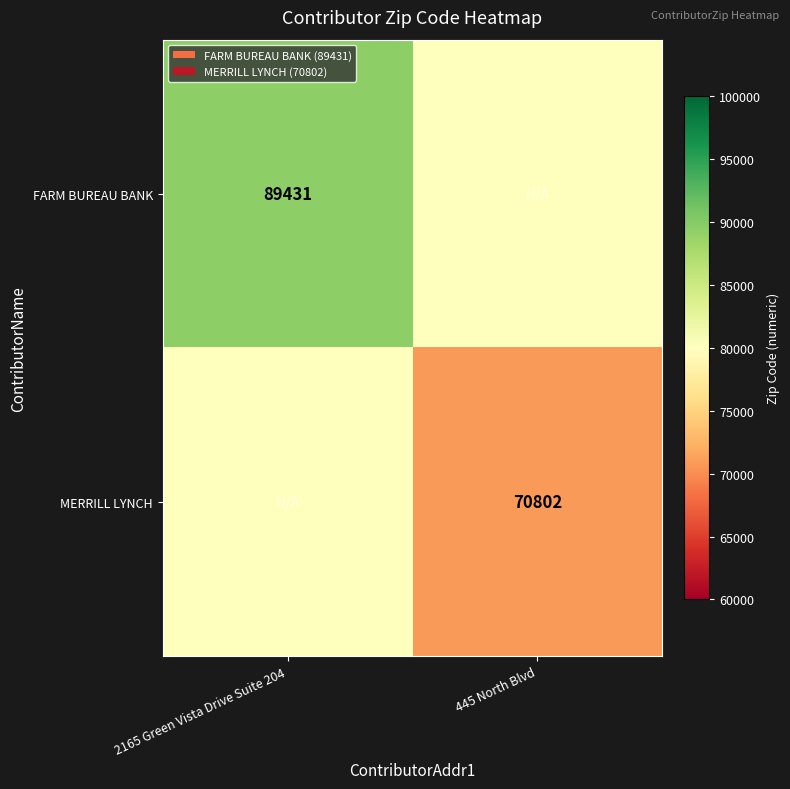

The FARM BUREAU BANK series shows 89431.0 at 2165 Green Vista Drive Suite 204. True or false?

True